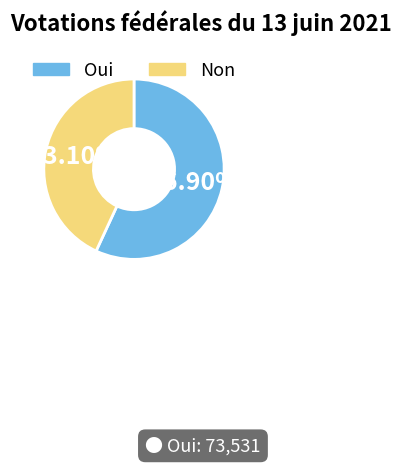

To the nearest percent, what is the difference between the Oui and Non slice percentages?

14%